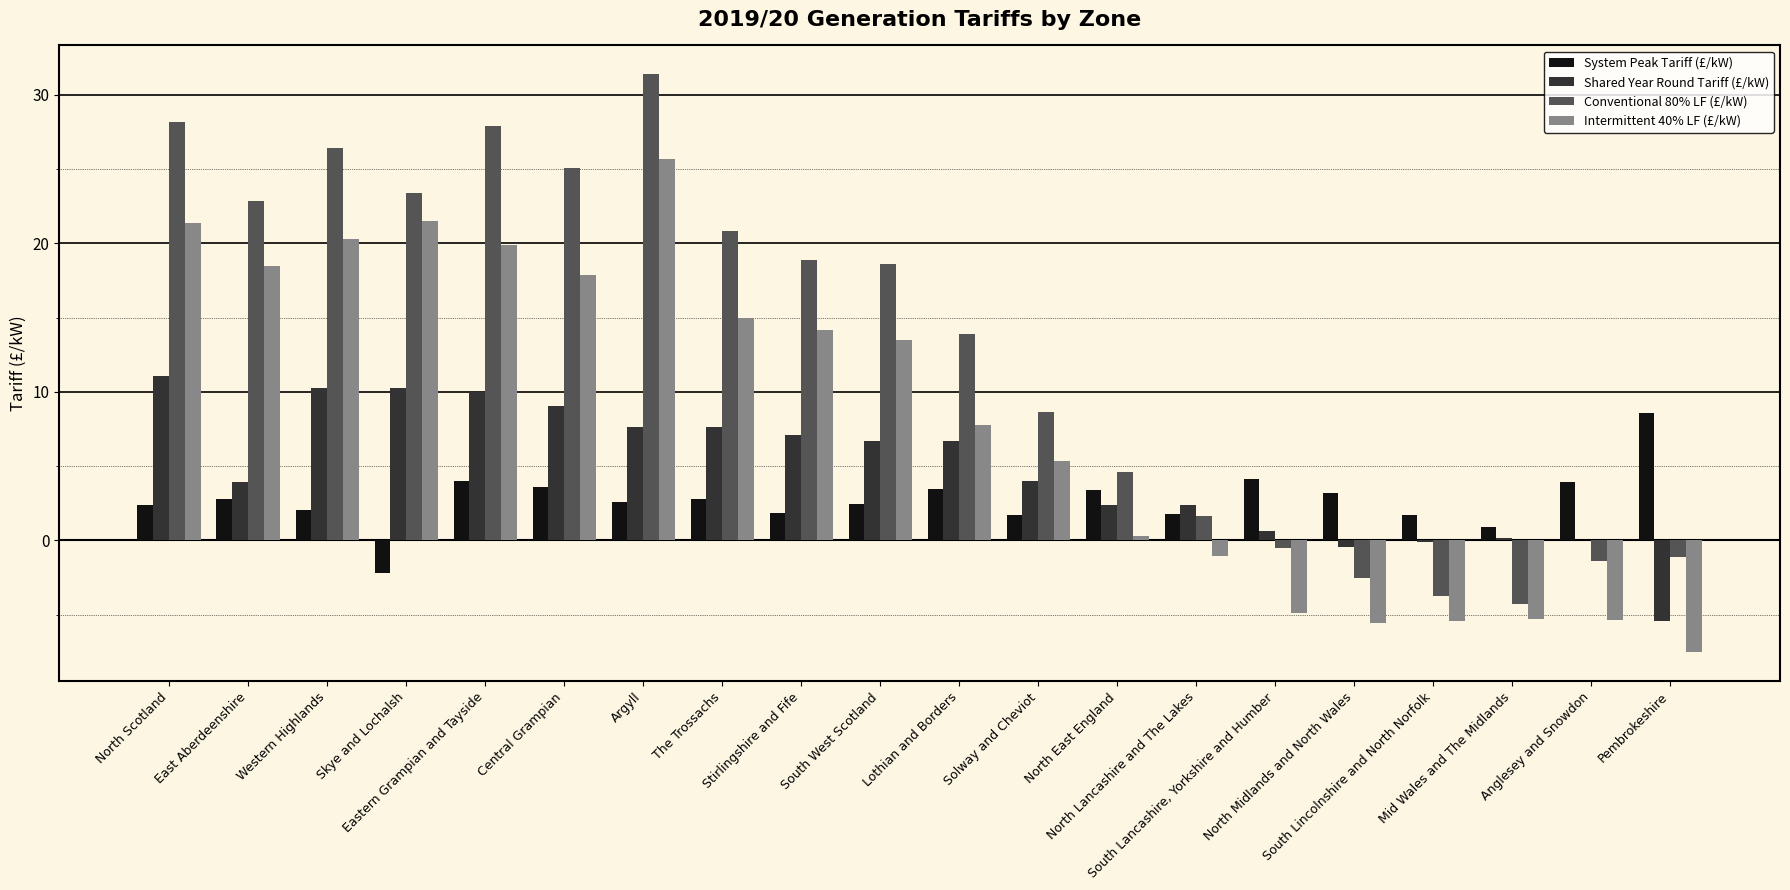

What is the sum of all Shared Year Round Tariff (£/kW) values?

93.9